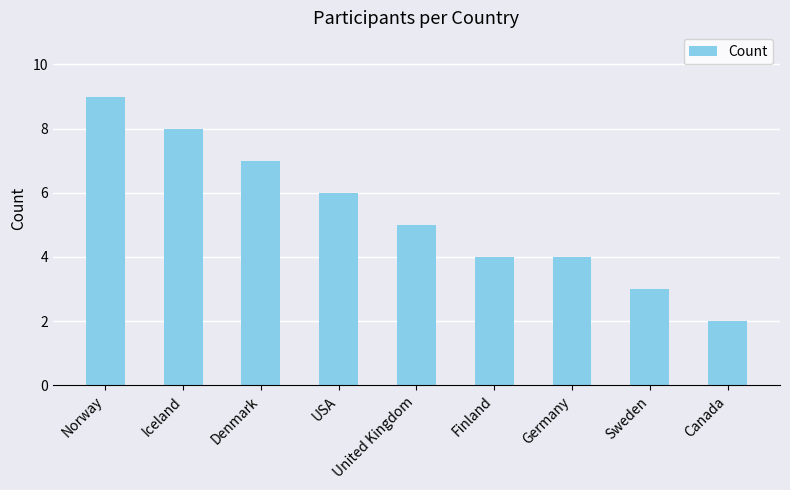

What is the sum of all values?

48